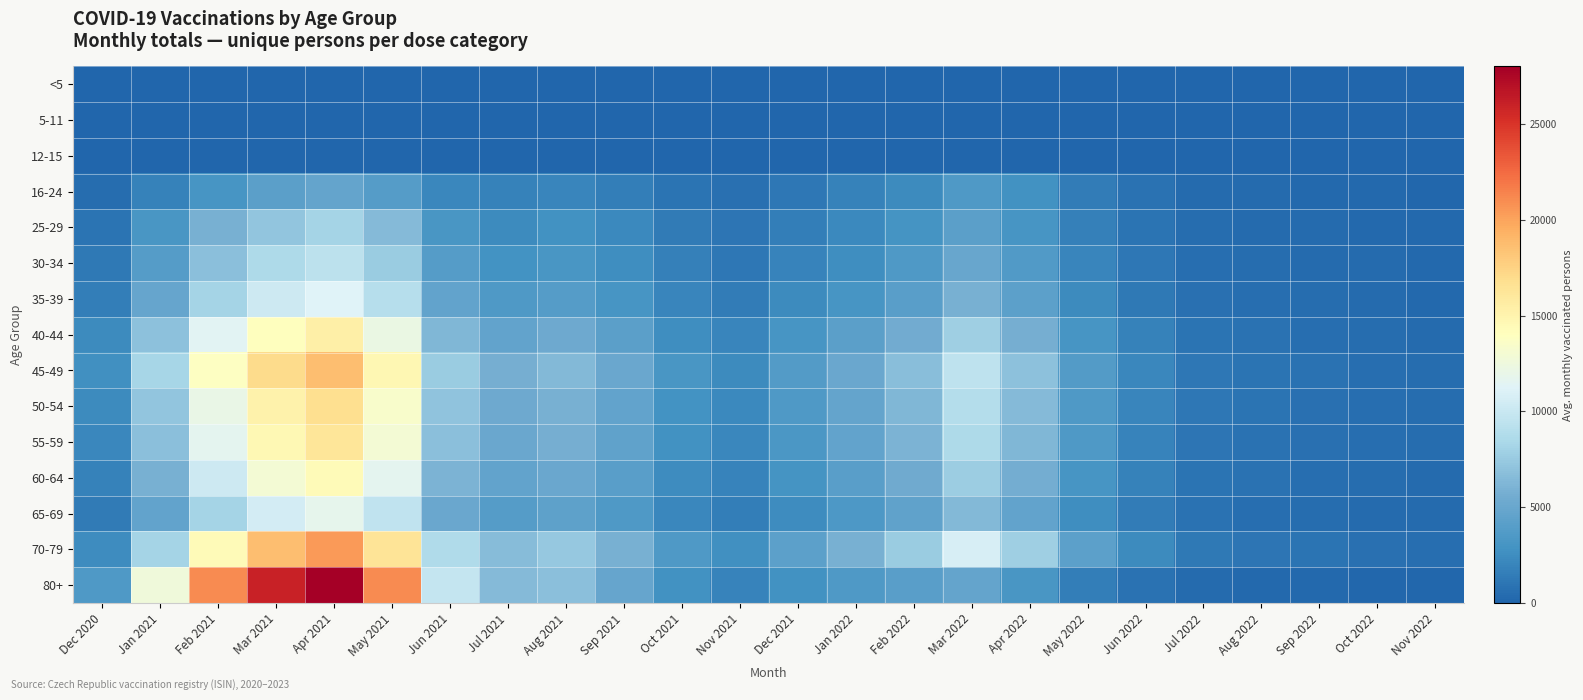

Reading left to right, transcribe all the data shown in this chart.

<5: Dec 2020=0	Jan 2021=0	Feb 2021=0	Mar 2021=0	Apr 2021=0	May 2021=0	Jun 2021=0	Jul 2021=0	Aug 2021=0	Sep 2021=0	Oct 2021=0	Nov 2021=0	Dec 2021=0	Jan 2022=0	Feb 2022=0	Mar 2022=0	Apr 2022=0	May 2022=0	Jun 2022=0	Jul 2022=0	Aug 2022=0	Sep 2022=0	Oct 2022=0	Nov 2022=0
5-11: Dec 2020=0	Jan 2021=0	Feb 2021=0	Mar 2021=0	Apr 2021=0	May 2021=0	Jun 2021=0	Jul 2021=0	Aug 2021=0	Sep 2021=0	Oct 2021=0	Nov 2021=0	Dec 2021=0	Jan 2022=0	Feb 2022=0	Mar 2022=0	Apr 2022=0	May 2022=0	Jun 2022=0	Jul 2022=0	Aug 2022=0	Sep 2022=0	Oct 2022=0	Nov 2022=0
12-15: Dec 2020=0	Jan 2021=0	Feb 2021=0	Mar 2021=0	Apr 2021=0	May 2021=0	Jun 2021=0	Jul 2021=0	Aug 2021=0	Sep 2021=0	Oct 2021=0	Nov 2021=0	Dec 2021=0	Jan 2022=0	Feb 2022=0	Mar 2022=0	Apr 2022=0	May 2022=0	Jun 2022=0	Jul 2022=0	Aug 2022=0	Sep 2022=0	Oct 2022=0	Nov 2022=0
16-24: Dec 2020=481	Jan 2021=1856	Feb 2021=3132	Mar 2021=4200	Apr 2021=4800	May 2021=3900	Jun 2021=2100	Jul 2021=1800	Aug 2021=2000	Sep 2021=1600	Oct 2021=900	Nov 2021=700	Dec 2021=1200	Jan 2022=1800	Feb 2022=2400	Mar 2022=3600	Apr 2022=2800	May 2022=1500	Jun 2022=800	Jul 2022=400	Aug 2022=350	Sep 2022=300	Oct 2022=250	Nov 2022=200
25-29: Dec 2020=912	Jan 2021=3200	Feb 2021=5800	Mar 2021=7200	Apr 2021=8100	May 2021=6500	Jun 2021=3200	Jul 2021=2400	Aug 2021=2800	Sep 2021=2200	Oct 2021=1400	Nov 2021=1000	Dec 2021=1600	Jan 2022=2200	Feb 2022=3000	Mar 2022=4200	Apr 2022=3100	May 2022=1700	Jun 2022=950	Jul 2022=520	Aug 2022=430	Sep 2022=380	Oct 2022=310	Nov 2022=260
30-34: Dec 2020=1226	Jan 2021=3900	Feb 2021=6800	Mar 2021=8600	Apr 2021=9400	May 2021=7600	Jun 2021=3900	Jul 2021=2900	Aug 2021=3200	Sep 2021=2600	Oct 2021=1700	Nov 2021=1200	Dec 2021=1900	Jan 2022=2600	Feb 2022=3500	Mar 2022=5000	Apr 2022=3700	May 2022=2000	Jun 2022=1100	Jul 2022=600	Aug 2022=490	Sep 2022=420	Oct 2022=340	Nov 2022=280
35-39: Dec 2020=1589	Jan 2021=4900	Feb 2021=8200	Mar 2021=10200	Apr 2021=11200	May 2021=9000	Jun 2021=4700	Jul 2021=3500	Aug 2021=3900	Sep 2021=3100	Oct 2021=2000	Nov 2021=1500	Dec 2021=2300	Jan 2022=3100	Feb 2022=4100	Mar 2022=5900	Apr 2022=4300	May 2022=2300	Jun 2022=1300	Jul 2022=700	Aug 2022=570	Sep 2022=480	Oct 2022=390	Nov 2022=320
40-44: Dec 2020=2310	Jan 2021=6900	Feb 2021=11400	Mar 2021=14000	Apr 2021=15400	May 2021=12200	Jun 2021=6300	Jul 2021=4700	Aug 2021=5300	Sep 2021=4200	Oct 2021=2600	Nov 2021=2000	Dec 2021=3100	Jan 2022=4200	Feb 2022=5500	Mar 2022=7800	Apr 2022=5700	May 2022=3100	Jun 2022=1750	Jul 2022=950	Aug 2022=770	Sep 2022=640	Oct 2022=520	Nov 2022=430
45-49: Dec 2020=2702	Jan 2021=8300	Feb 2021=13800	Mar 2021=17000	Apr 2021=18600	May 2021=14700	Jun 2021=7600	Jul 2021=5700	Aug 2021=6400	Sep 2021=5100	Oct 2021=3200	Nov 2021=2400	Dec 2021=3800	Jan 2022=5100	Feb 2022=6700	Mar 2022=9500	Apr 2022=6900	May 2022=3800	Jun 2022=2100	Jul 2022=1150	Aug 2022=930	Sep 2022=770	Oct 2022=630	Nov 2022=520
50-54: Dec 2020=2300	Jan 2021=7200	Feb 2021=12100	Mar 2021=15200	Apr 2021=16800	May 2021=13400	Jun 2021=7000	Jul 2021=5300	Aug 2021=5900	Sep 2021=4700	Oct 2021=2900	Nov 2021=2200	Dec 2021=3500	Jan 2022=4800	Feb 2022=6300	Mar 2022=8900	Apr 2022=6500	May 2022=3600	Jun 2022=2000	Jul 2022=1100	Aug 2022=890	Sep 2022=740	Oct 2022=600	Nov 2022=500
55-59: Dec 2020=2100	Jan 2021=6800	Feb 2021=11600	Mar 2021=14600	Apr 2021=16200	May 2021=13000	Jun 2021=6800	Jul 2021=5100	Aug 2021=5700	Sep 2021=4500	Oct 2021=2800	Nov 2021=2100	Dec 2021=3300	Jan 2022=4600	Feb 2022=6100	Mar 2022=8600	Apr 2022=6300	May 2022=3500	Jun 2022=1950	Jul 2022=1050	Aug 2022=850	Sep 2022=710	Oct 2022=580	Nov 2022=480
60-64: Dec 2020=1813	Jan 2021=5900	Feb 2021=10200	Mar 2021=13000	Apr 2021=14400	May 2021=11600	Jun 2021=6100	Jul 2021=4600	Aug 2021=5100	Sep 2021=4100	Oct 2021=2500	Nov 2021=1900	Dec 2021=3000	Jan 2022=4100	Feb 2022=5400	Mar 2022=7700	Apr 2022=5600	May 2022=3100	Jun 2022=1750	Jul 2022=950	Aug 2022=770	Sep 2022=640	Oct 2022=520	Nov 2022=430
65-69: Dec 2020=1374	Jan 2021=4600	Feb 2021=8200	Mar 2021=10600	Apr 2021=11800	May 2021=9600	Jun 2021=5100	Jul 2021=3900	Aug 2021=4400	Sep 2021=3500	Oct 2021=2100	Nov 2021=1600	Dec 2021=2500	Jan 2022=3400	Feb 2022=4500	Mar 2022=6400	Apr 2022=4700	May 2022=2600	Jun 2022=1450	Jul 2022=790	Aug 2022=640	Sep 2022=530	Oct 2022=430	Nov 2022=360
70-79: Dec 2020=2515	Jan 2021=8200	Feb 2021=14400	Mar 2021=18600	Apr 2021=20400	May 2021=16400	Jun 2021=8700	Jul 2021=6600	Aug 2021=7400	Sep 2021=5900	Oct 2021=3600	Nov 2021=2700	Dec 2021=4300	Jan 2022=5800	Feb 2022=7600	Mar 2022=10800	Apr 2022=7800	May 2022=4300	Jun 2022=2400	Jul 2022=1300	Aug 2022=1060	Sep 2022=880	Oct 2022=720	Nov 2022=590
80+: Dec 2020=3588	Jan 2021=12600	Feb 2021=21000	Mar 2021=26000	Apr 2021=28000	May 2021=21000	Jun 2021=9800	Jul 2021=6500	Aug 2021=6800	Sep 2021=4900	Oct 2021=2800	Nov 2021=1900	Dec 2021=2800	Jan 2022=3500	Feb 2022=4100	Mar 2022=4800	Apr 2022=3200	May 2022=1600	Jun 2022=800	Jul 2022=380	Aug 2022=290	Sep 2022=220	Oct 2022=170	Nov 2022=130